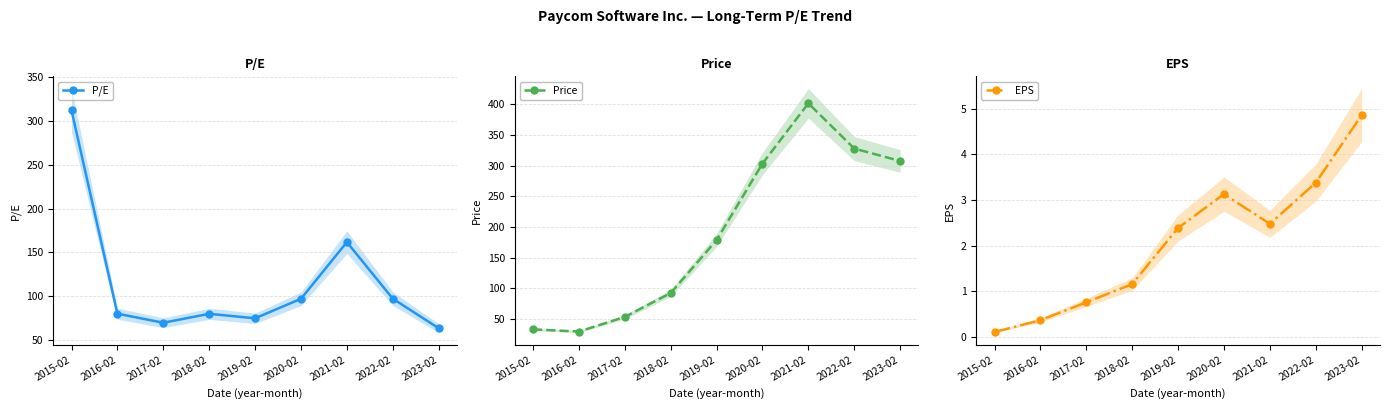

Reading right to left, transcribe all the data shown in this chart.

P/E: 63.2	97.0	161.6	96.8	74.5	79.7	69.5	79.8	312.3
Price: 307.4	327.7	401.6	303.3	178.4	92.1	53.1	29.3	32.8
EPS: 4.9	3.4	2.5	3.1	2.4	1.2	0.8	0.4	0.1